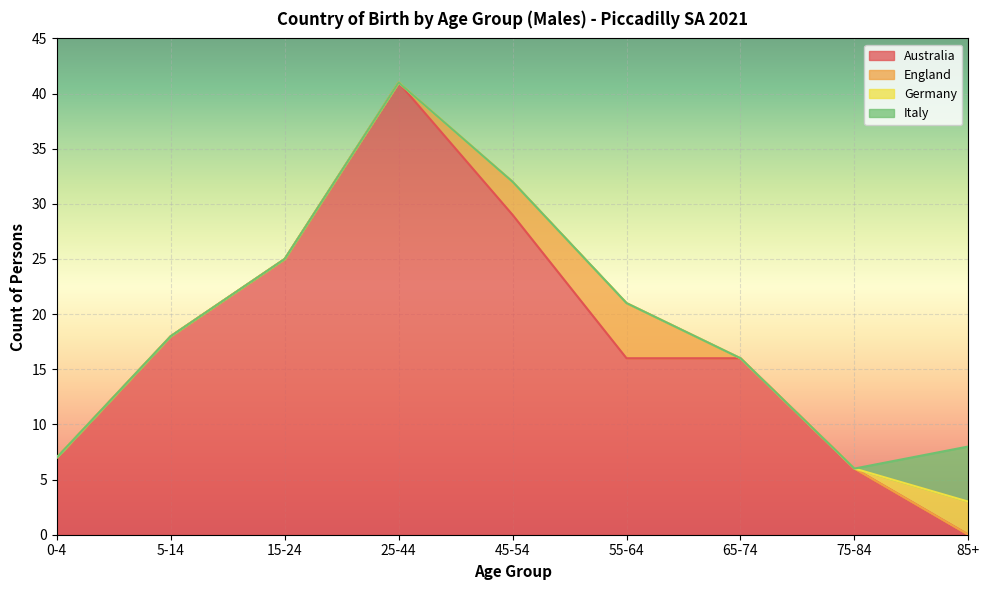

What is the difference between the highest and lowest values at 65-74?

16